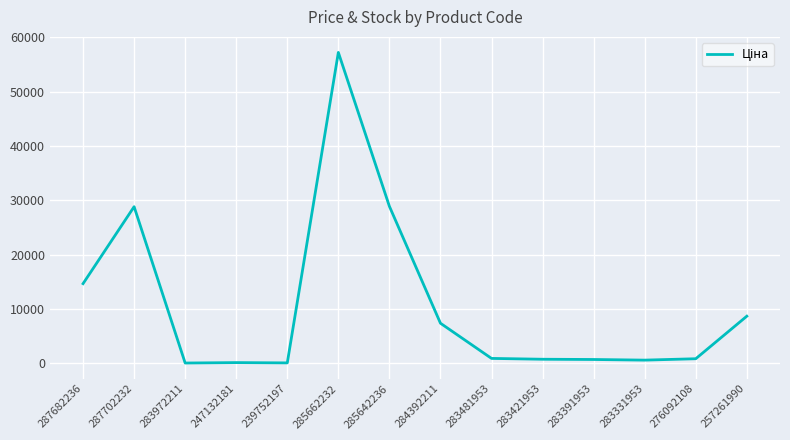

Read the value at 257261990.

8656.2